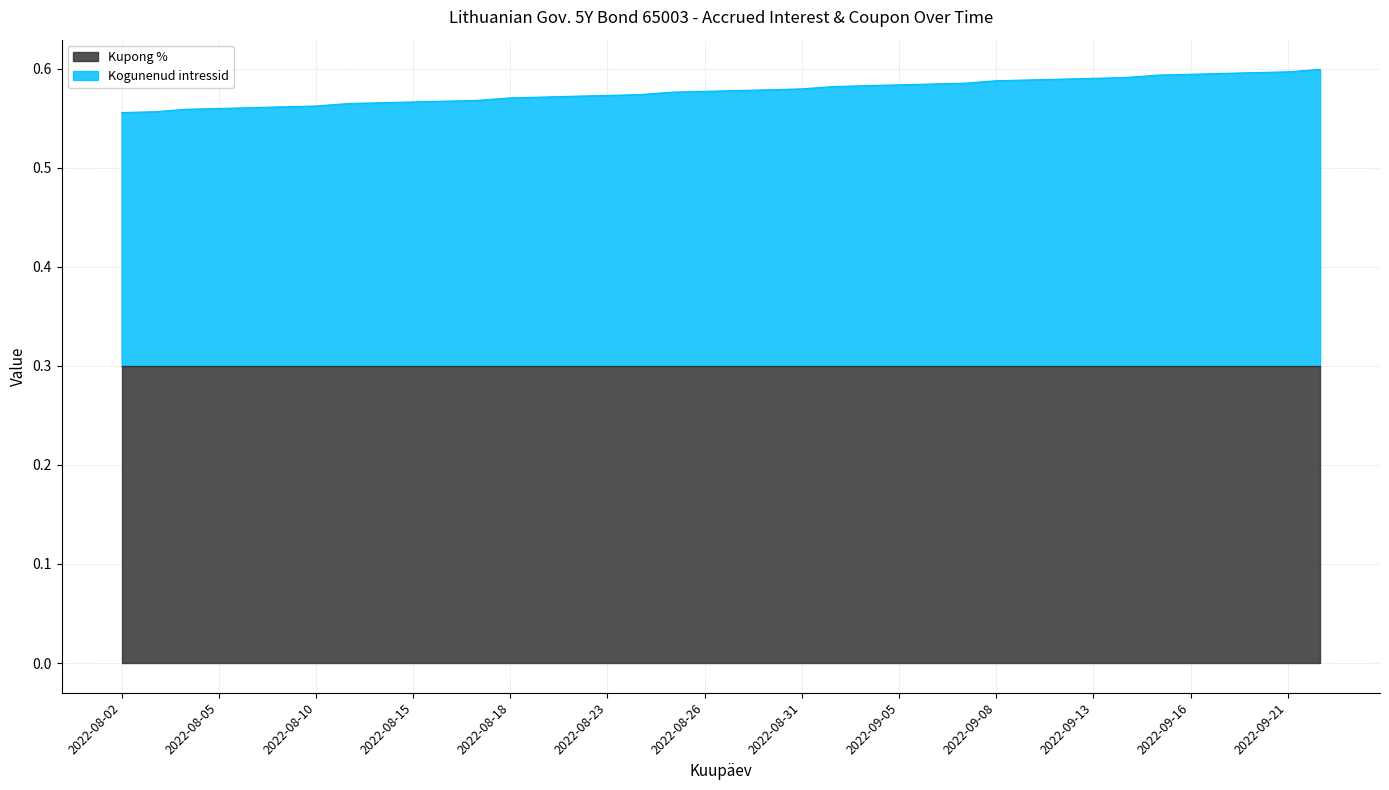

Which category has the highest value across all series?

2022-09-22